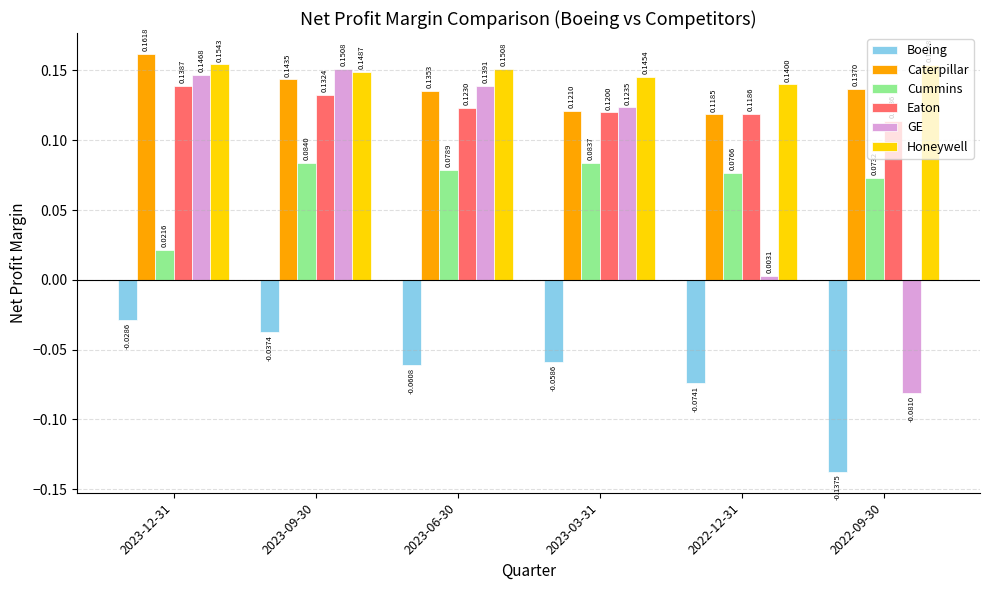

Which series has the largest range (max minus min)?

GE